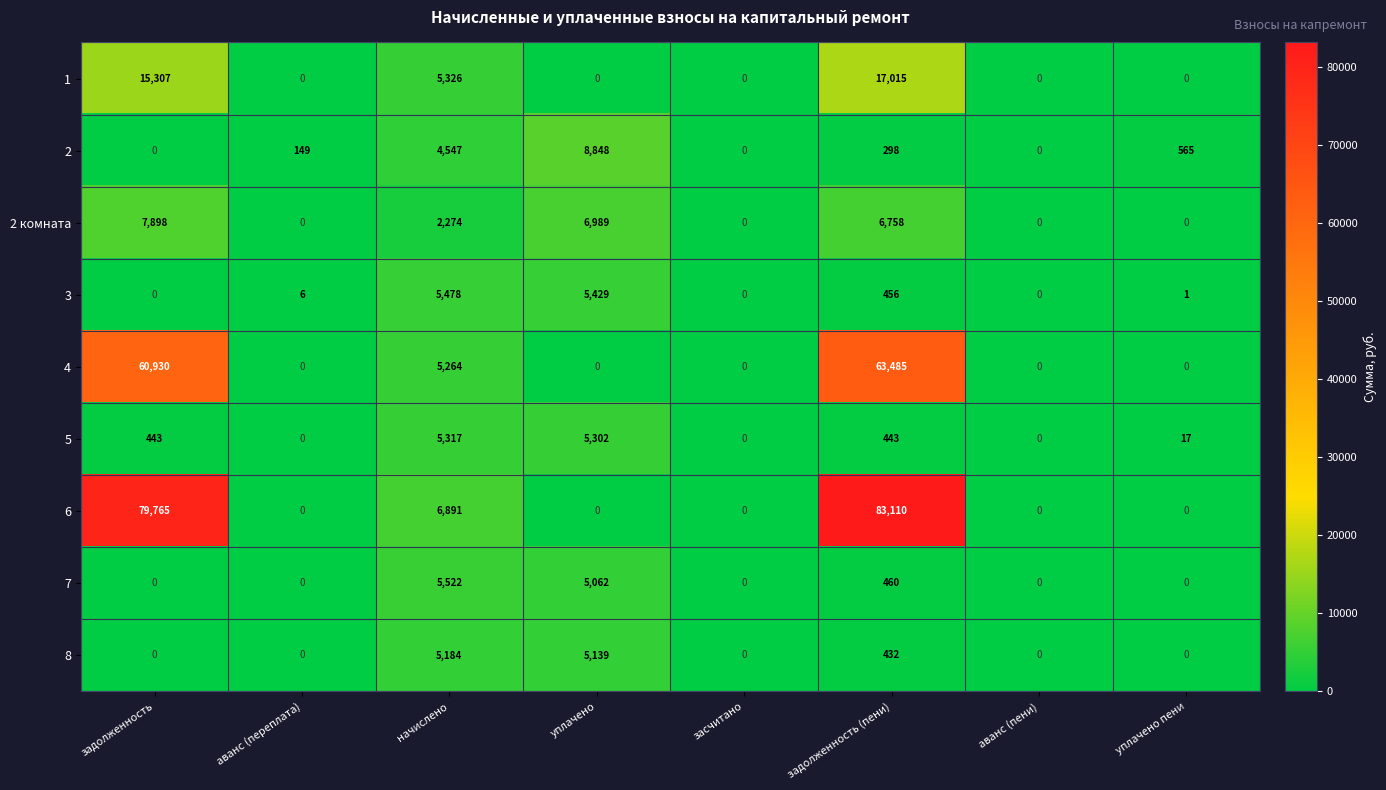

At which category is the sum across all series the highest?

задолженность (пени)